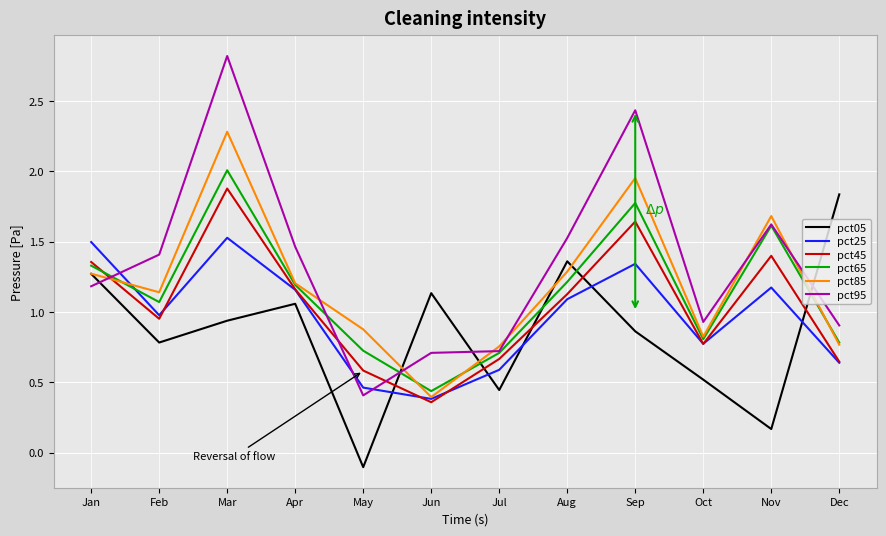

At which category does the chart reach its minimum across all series?

May